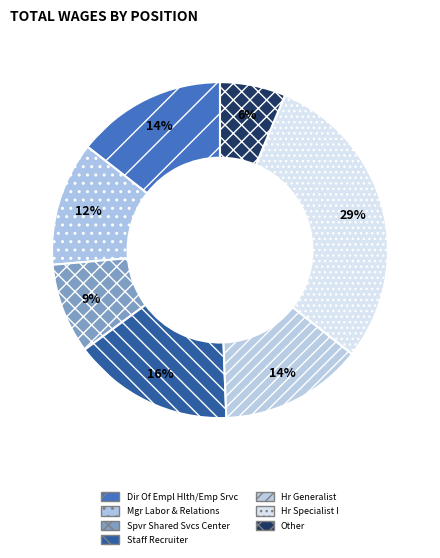

How much of the chart is everything except Staff Recruiter?

84.5%